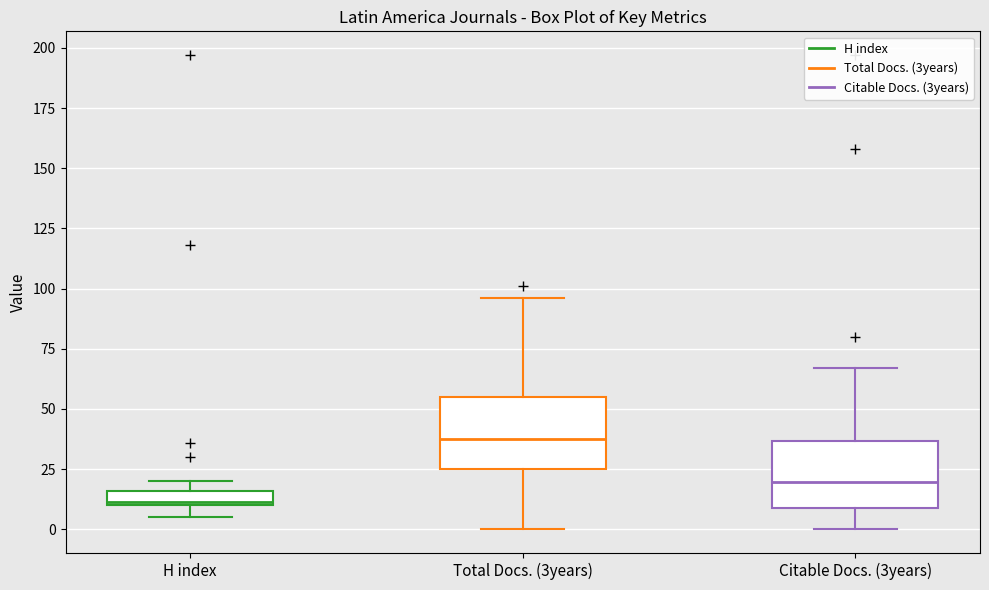

Which box's median line is the lowest?

H index